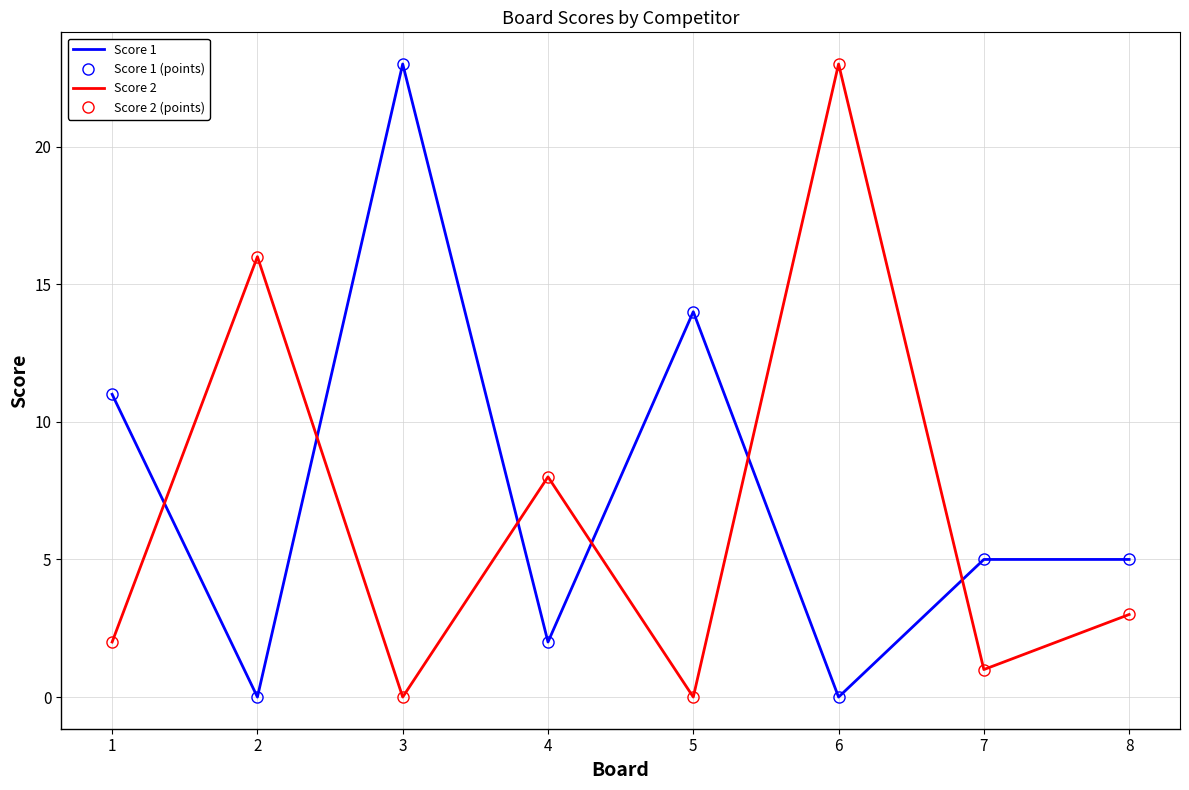

Does the chart have visible grid lines?

Yes